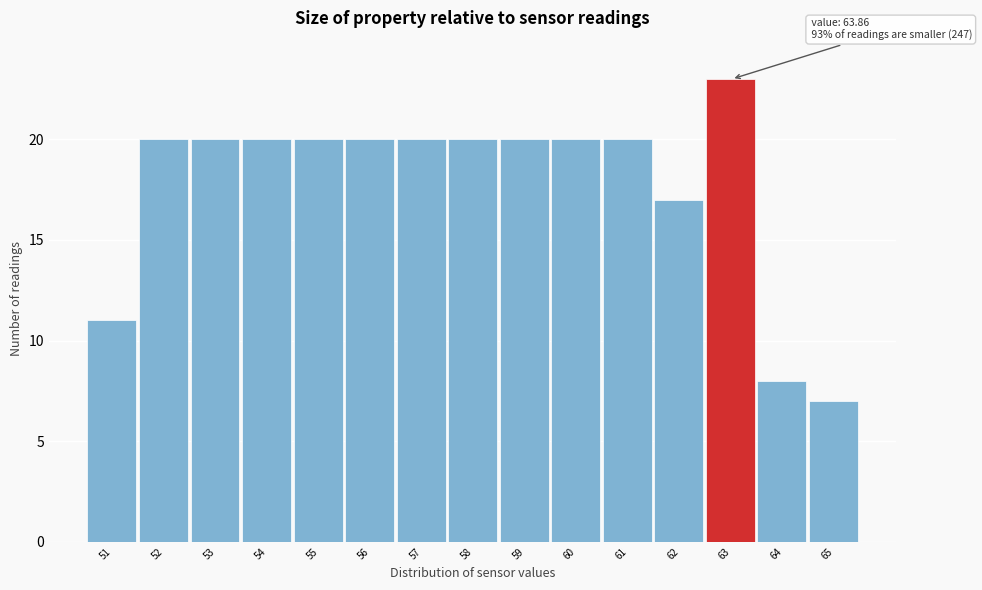

Reading left to right, what are all the values shown in this chart?

11	20	20	20	20	20	20	20	20	20	20	17	23	8	7